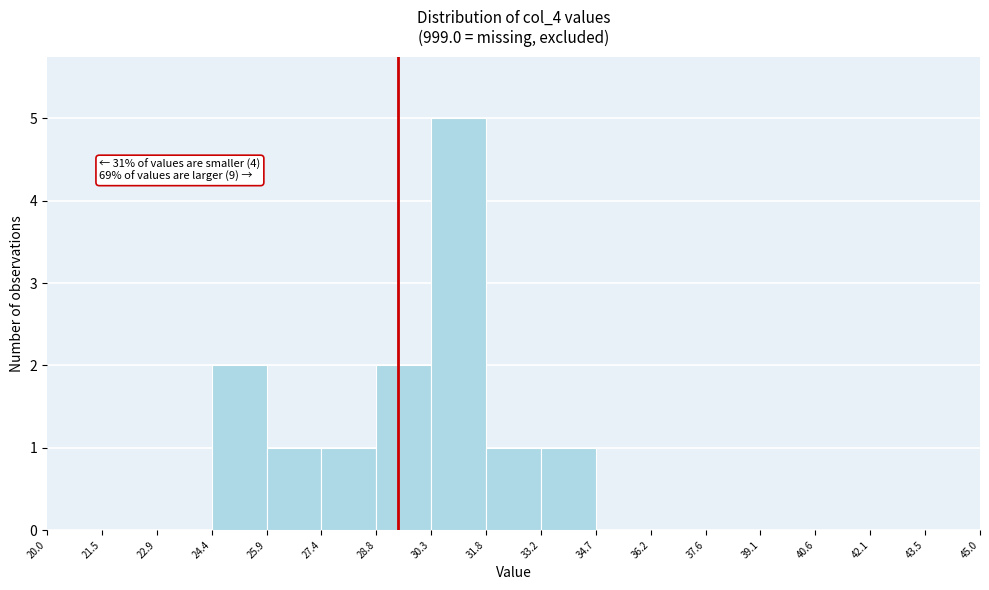

Which range on the x-axis has the tallest bar?

30.3 to 31.8